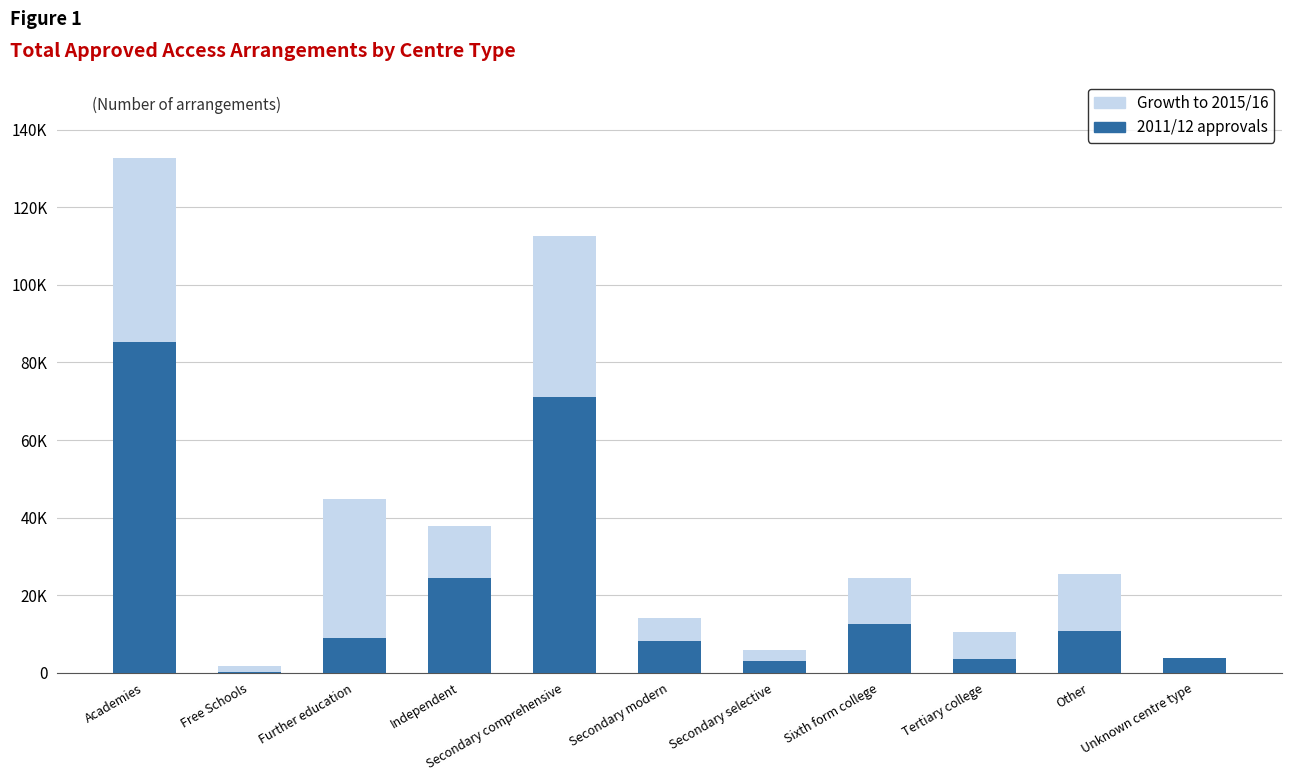

What are all the series names shown in the legend?

Growth to 2015/16, 2011/12 approvals